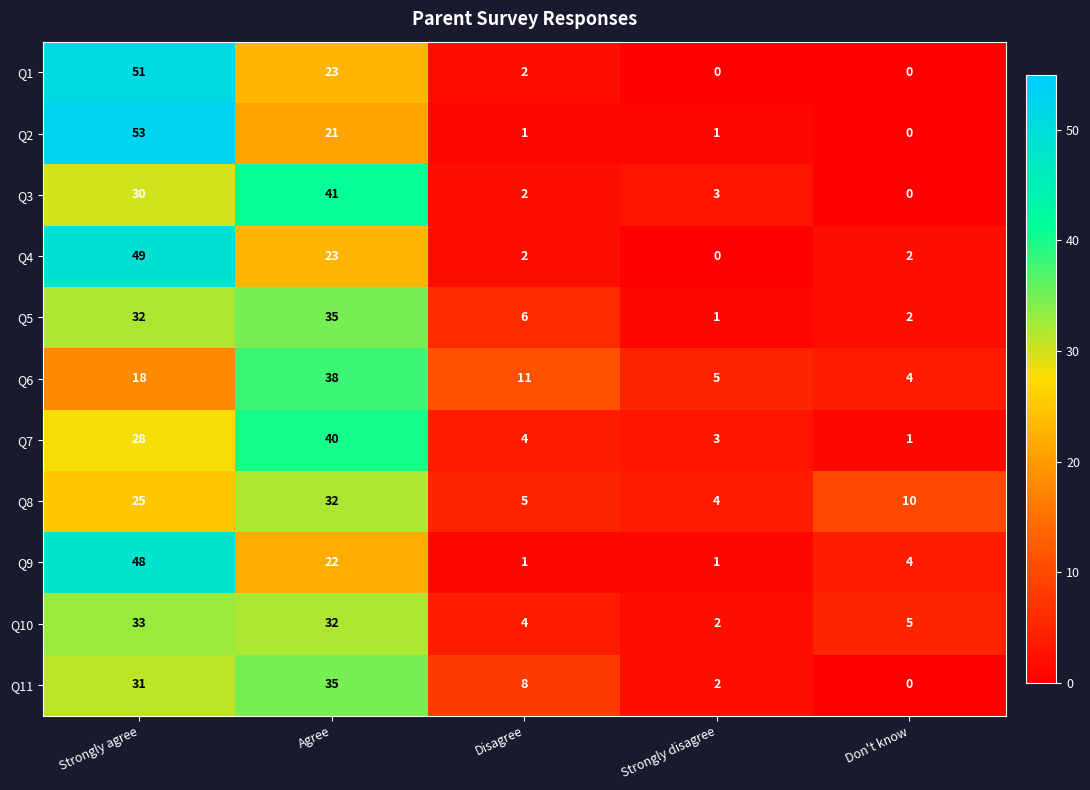

The Q2 series shows 1 at Disagree. True or false?

True